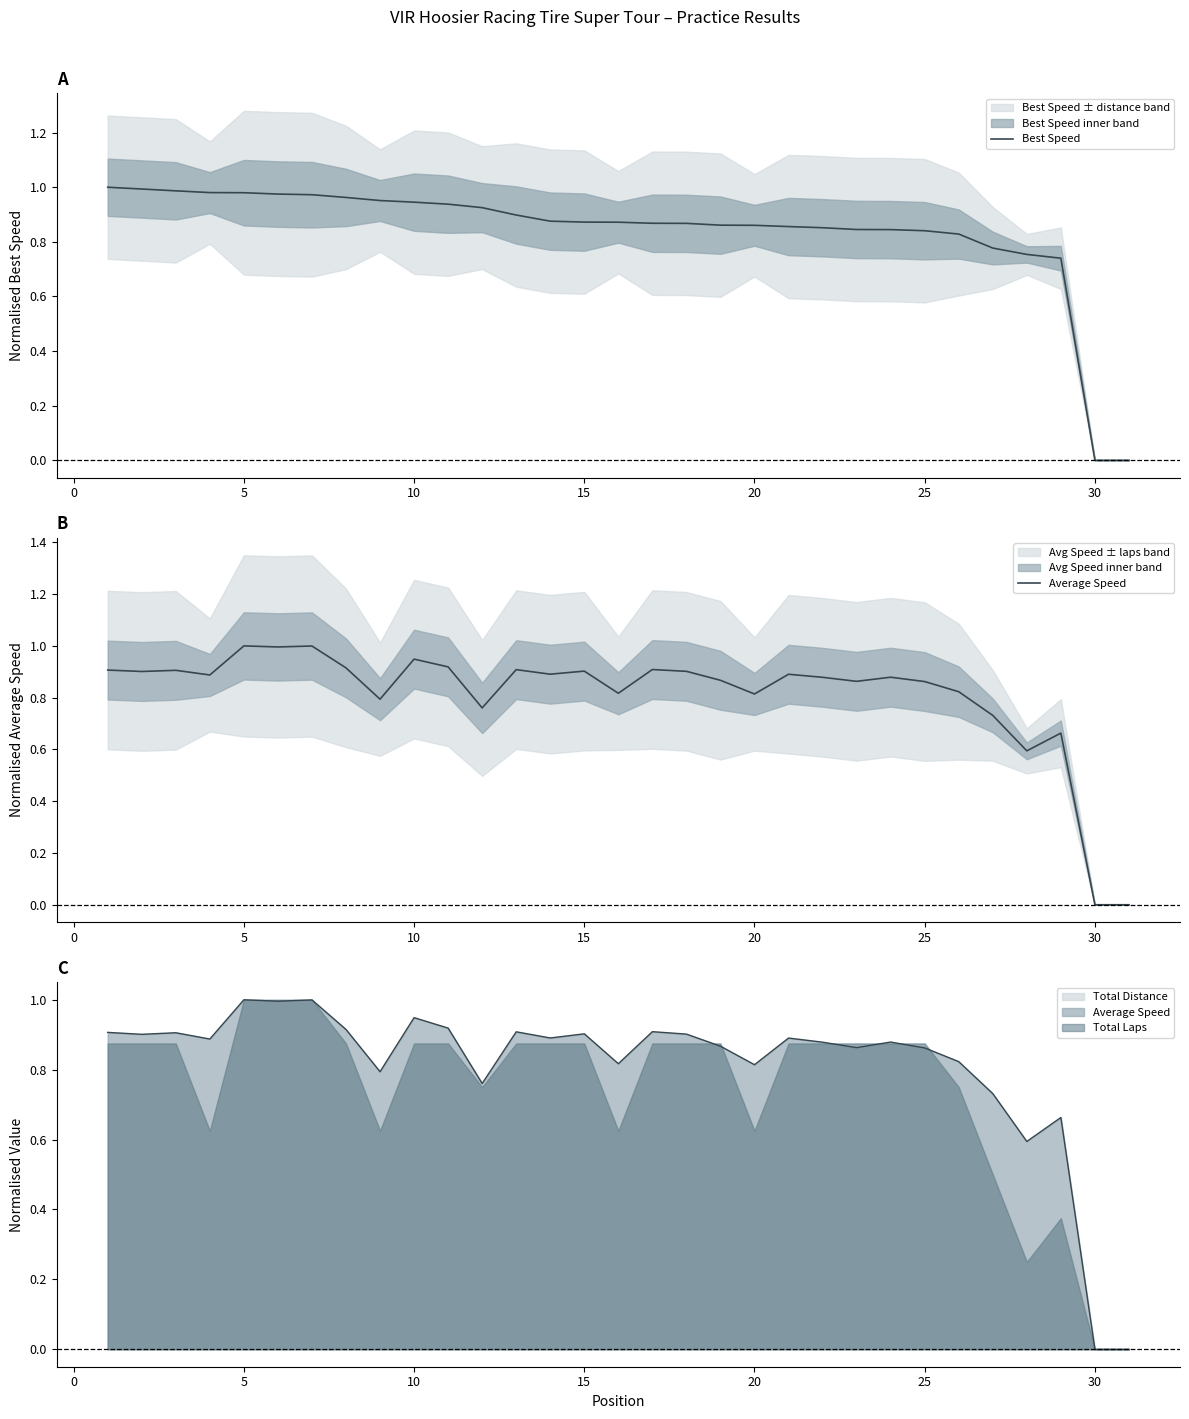

Which series has the widest spread of values?

Best Speed